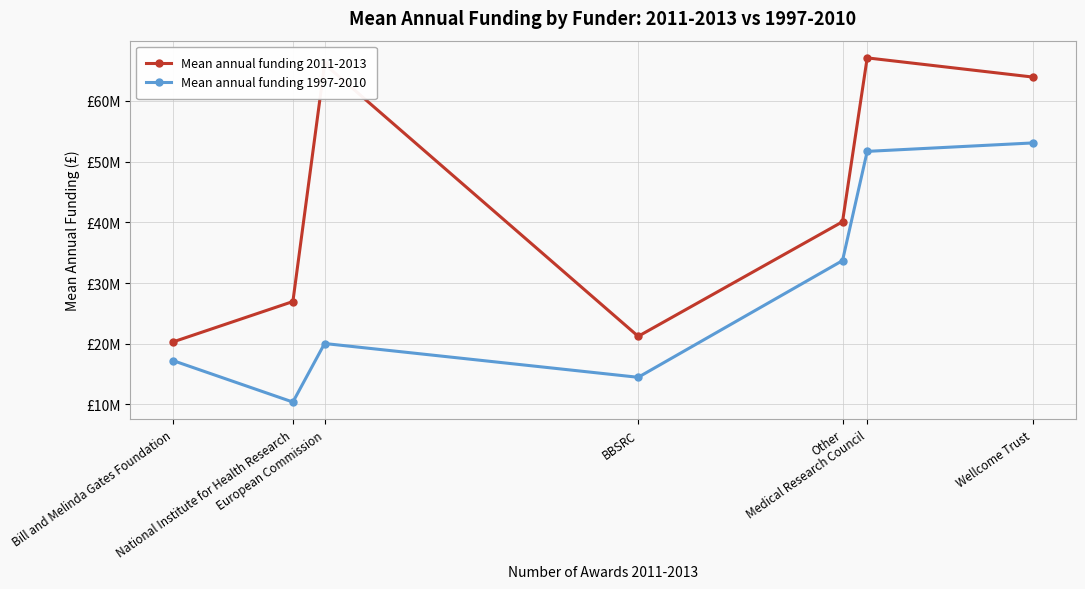

List the series in order of their overall mean, lowest first.

Mean annual funding 1997-2010, Mean annual funding 2011-2013